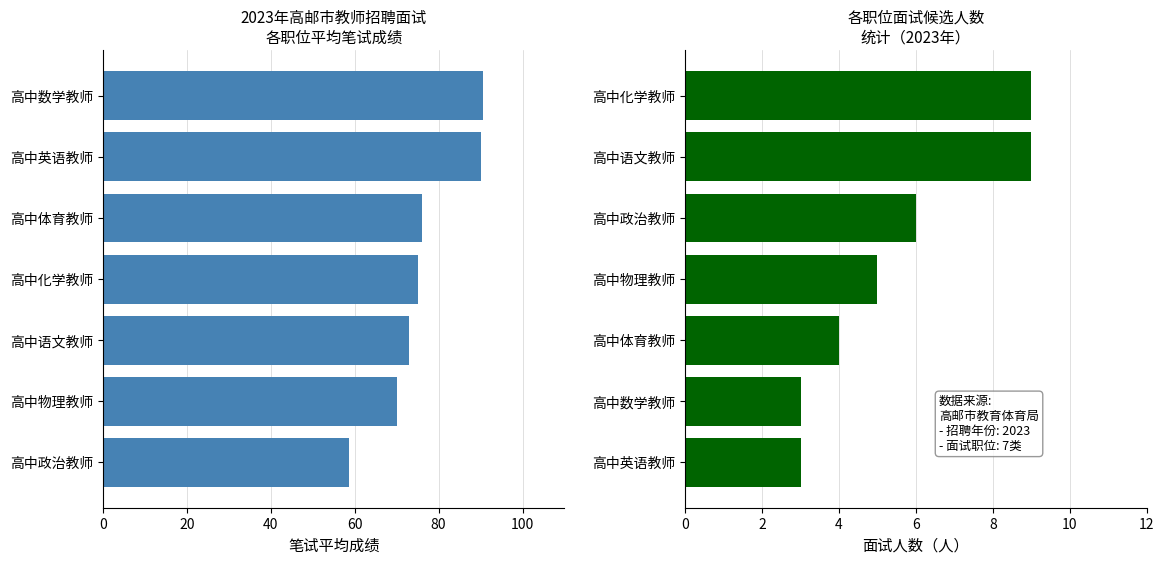

What is the sum of all 平均笔试成绩 values?

533.4